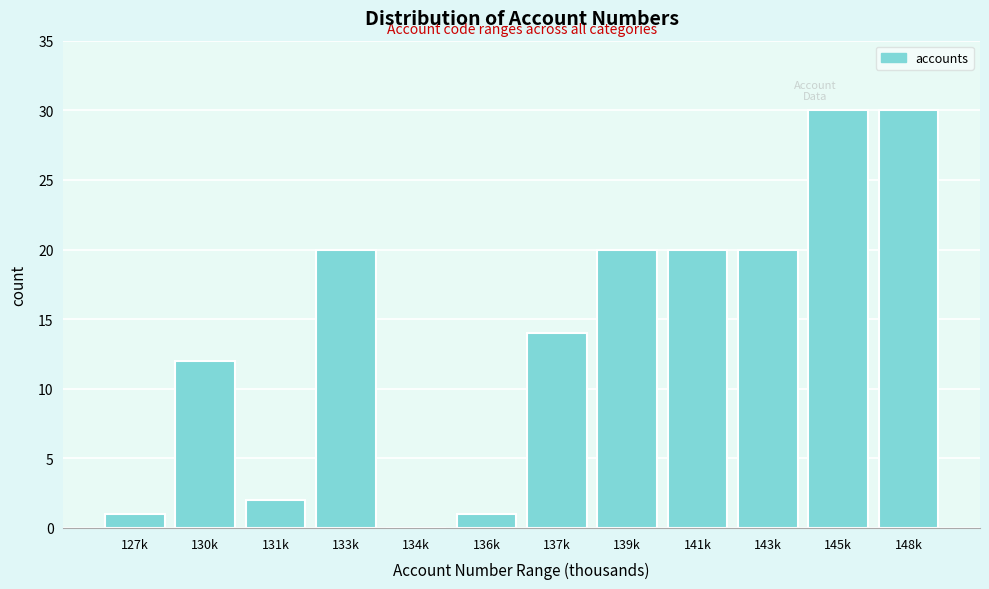

Reading left to right, extract all data points from this chart.

127k=1	130k=12	131k=2	133k=20	134k=0	136k=1	137k=14	139k=20	141k=20	143k=20	145k=30	148k=30